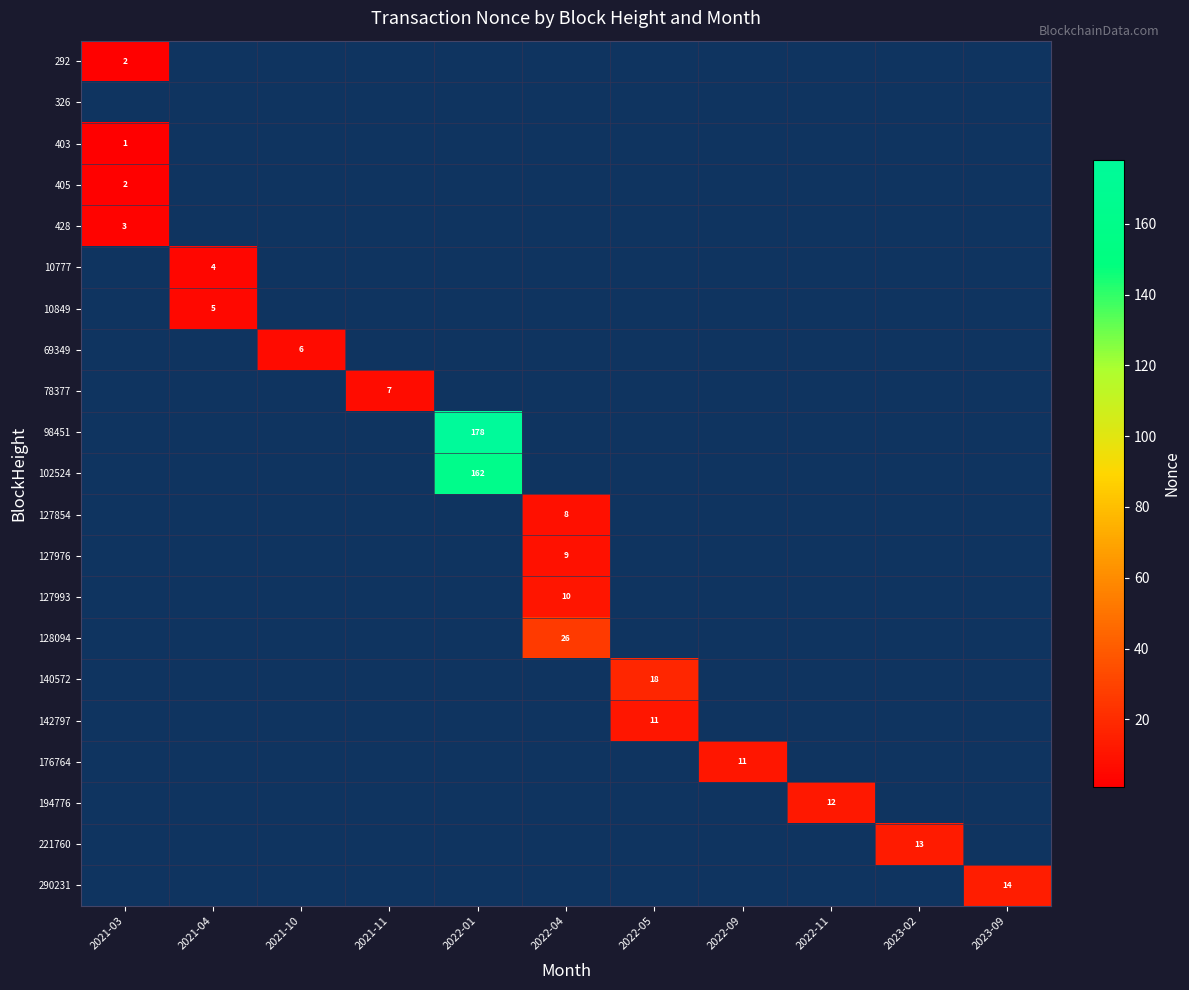

True or false: 10849 has a value of 3 at 2021-04.

False